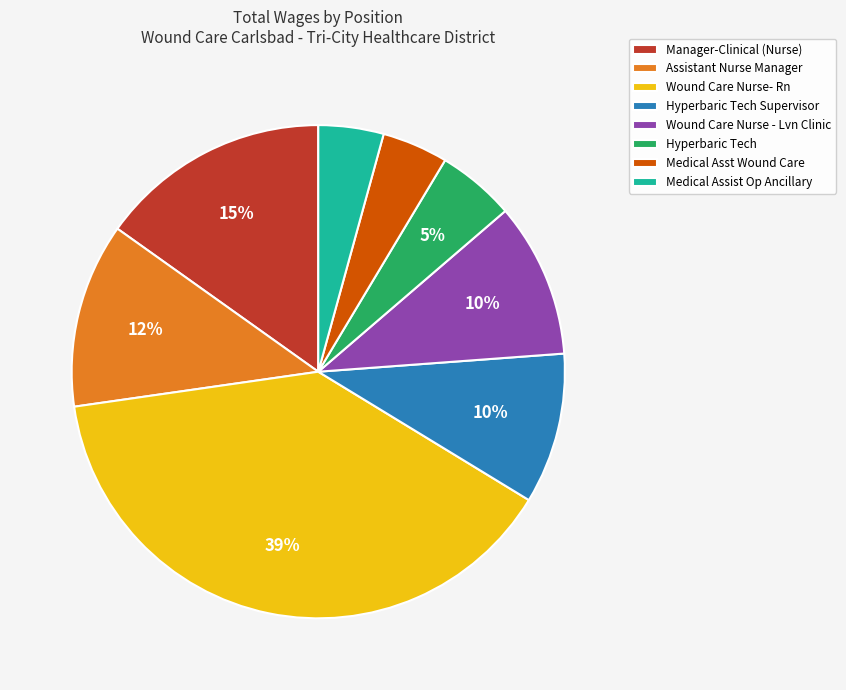

How many segments does this pie chart have?

8